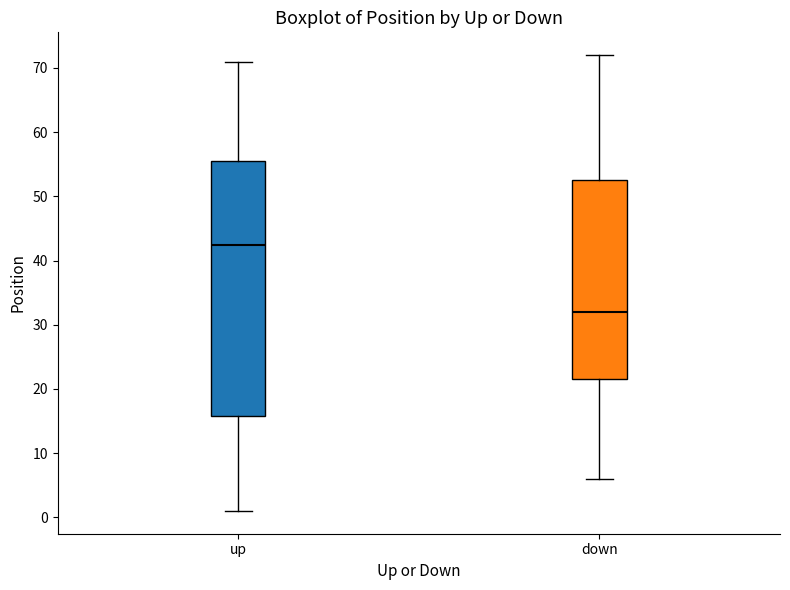

Which box is the tallest, from its lower edge to its upper edge?

up